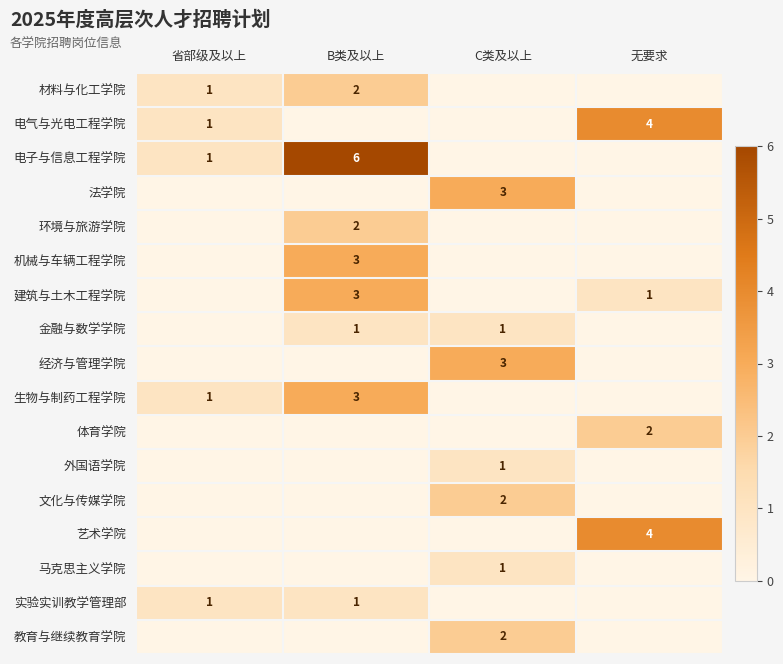

What is the spread (max minus min) of values at B类及以上?

6